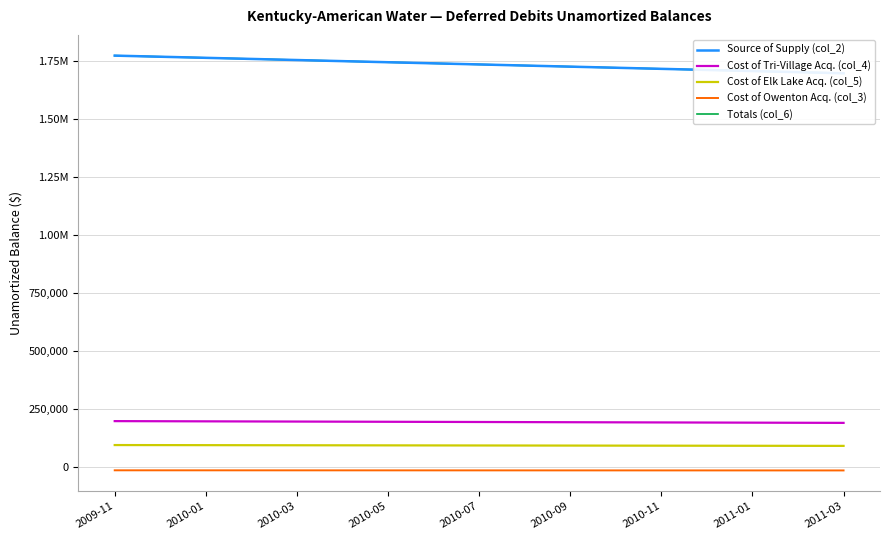

What is the total value across all series at 11?

3708059.8